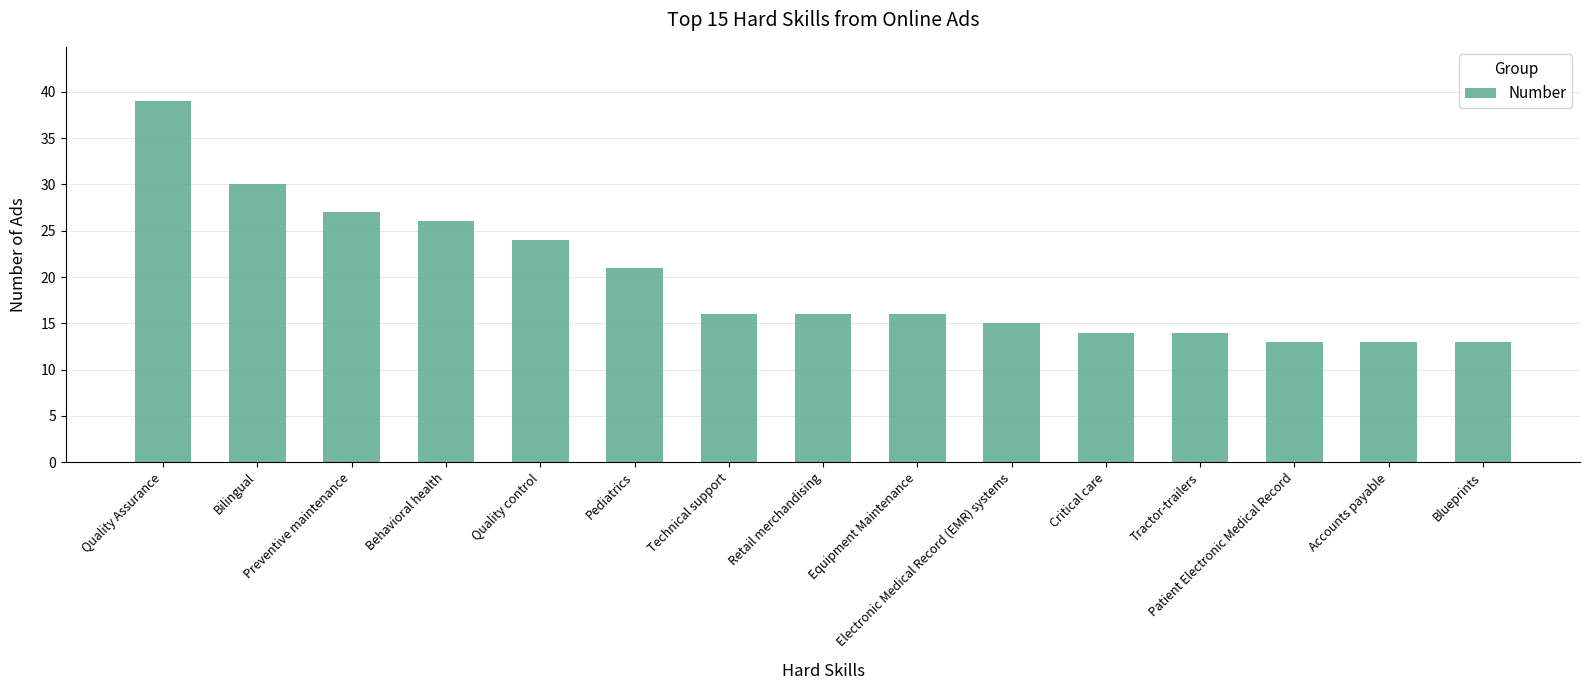

The chart shows a value of 18 at Blueprints. True or false?

False